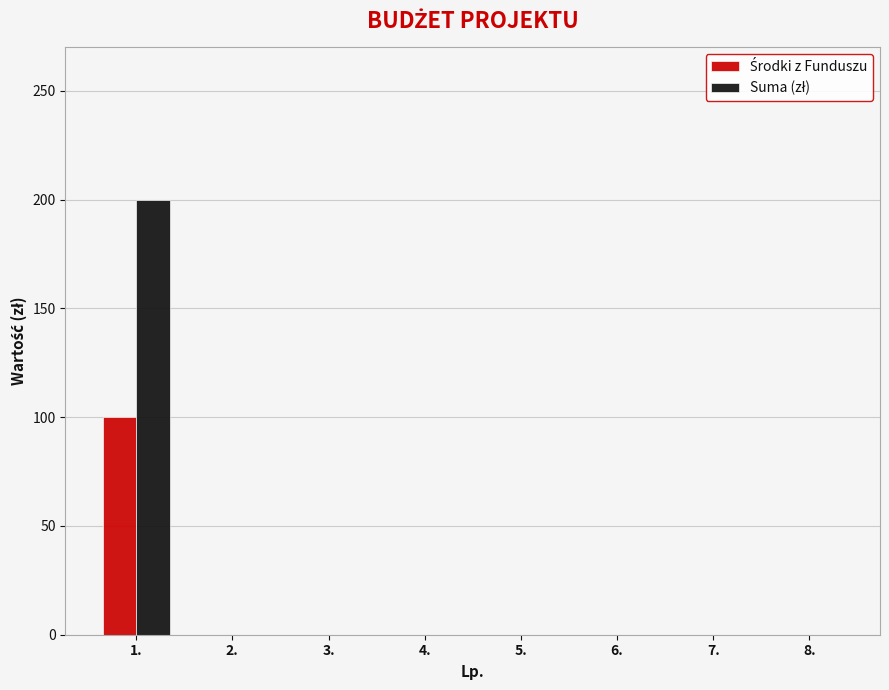

What is the greatest value displayed?

200